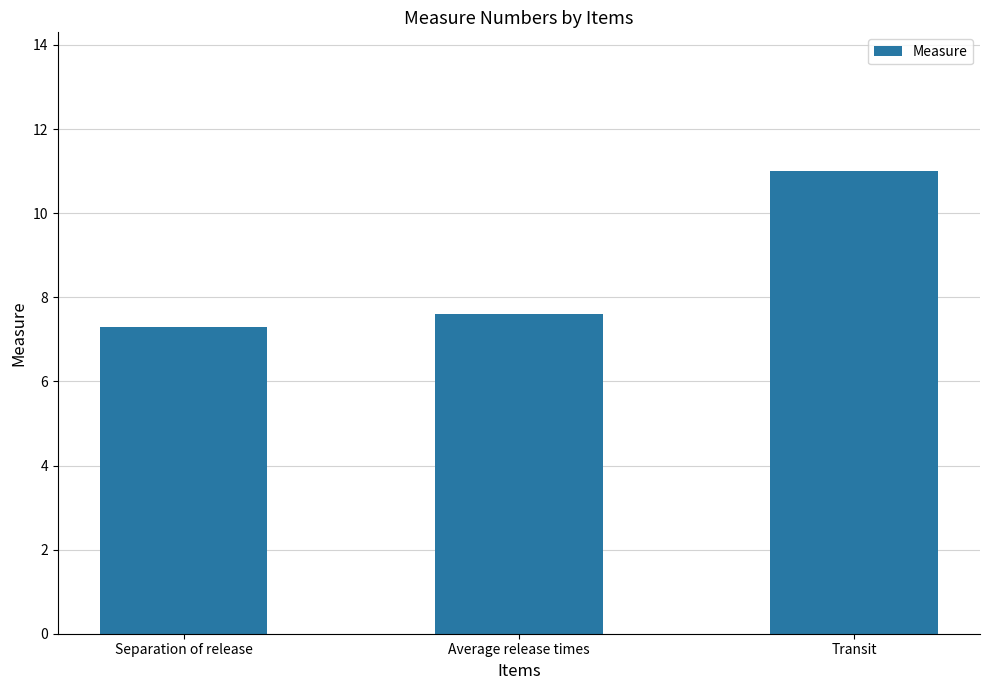

Reading left to right, what are all the values shown in this chart?

Separation of release=7.3	Average release times=7.6	Transit=11.0